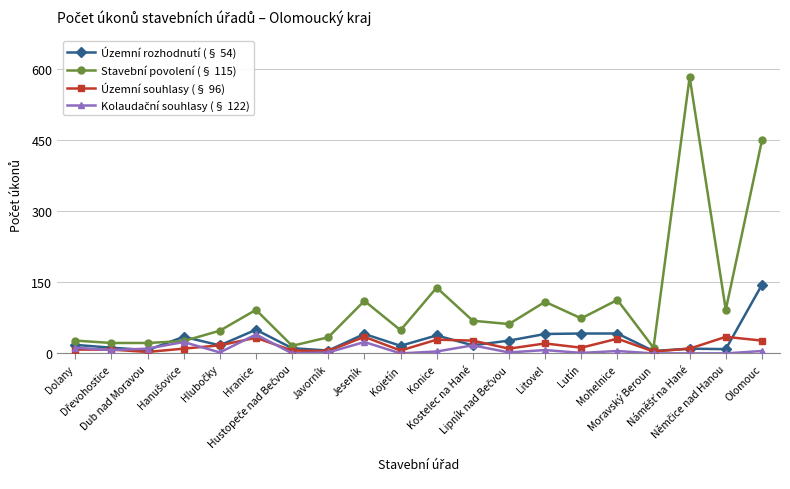

The Stavební povolení (§ 115) series shows 450 at Olomouc. True or false?

True